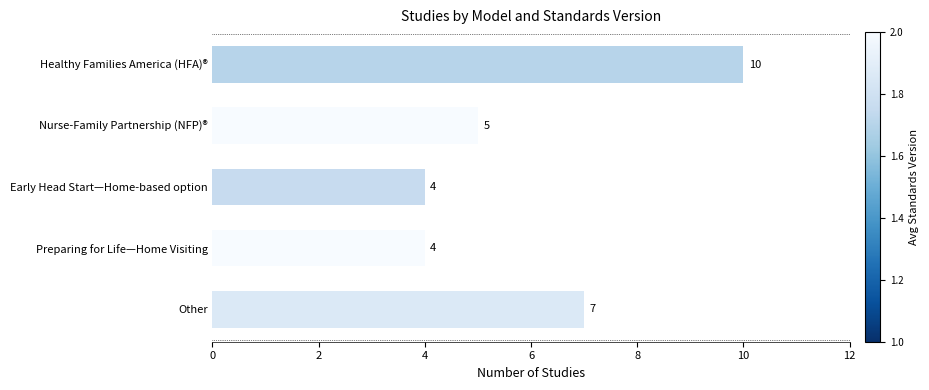

What is the greatest value displayed?

10